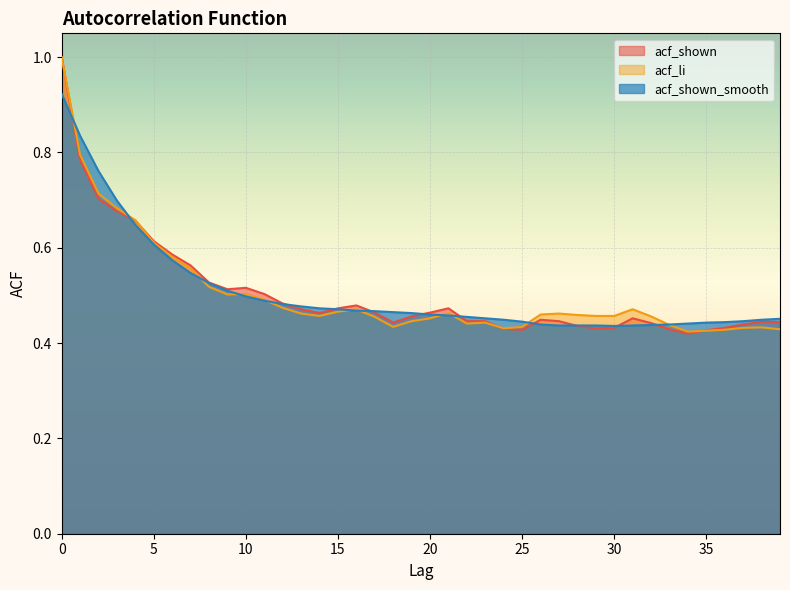

Rank the series at 27 from highest to lowest value.

acf_li, acf_shown, acf_shown_smooth